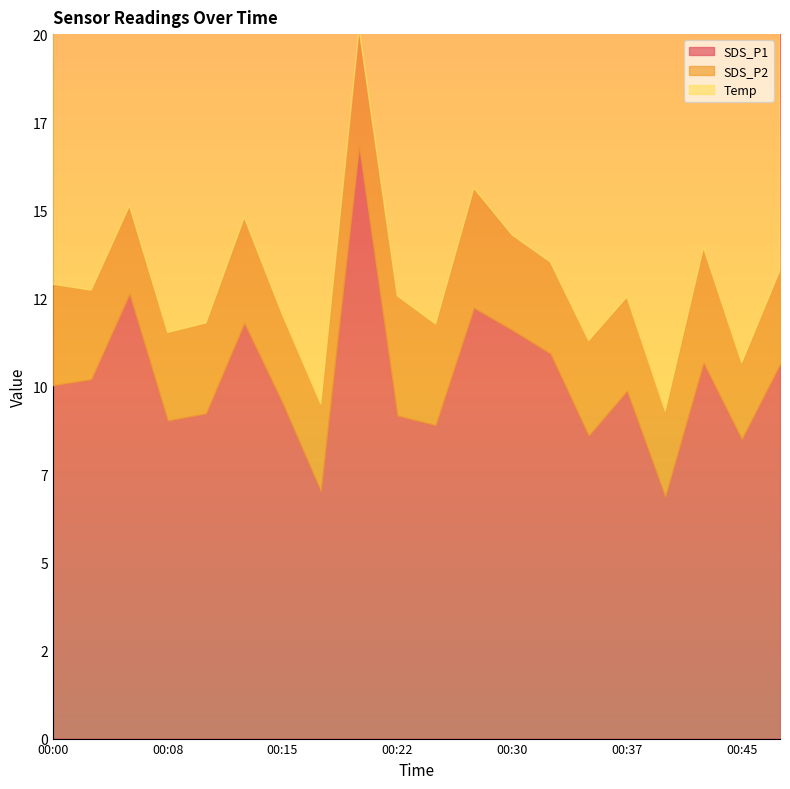

Where is SDS_P1 nearest to the value 11?

00:32